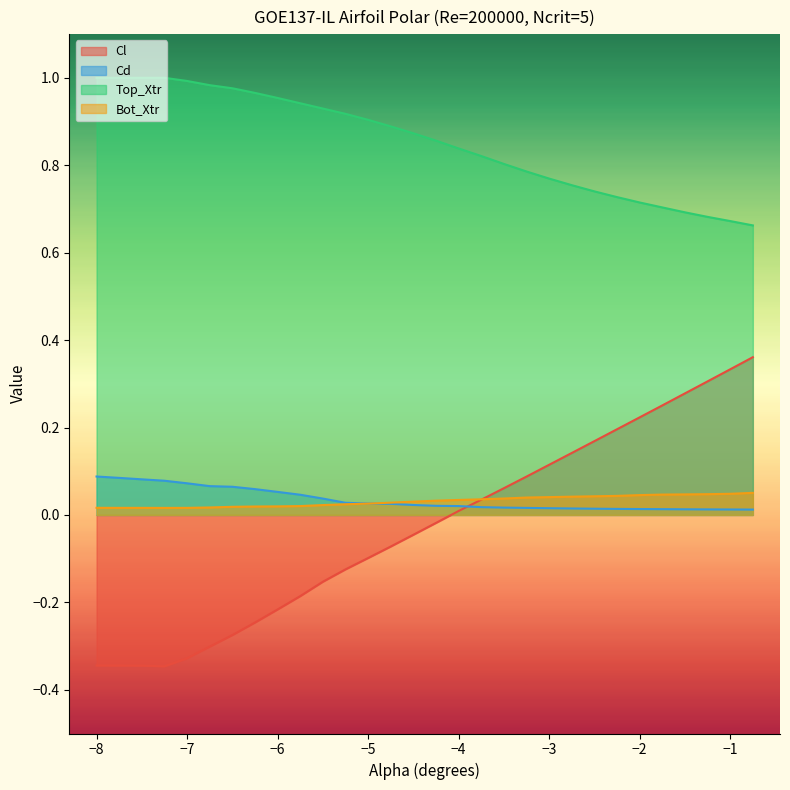

How many lines are shown in the chart?

4